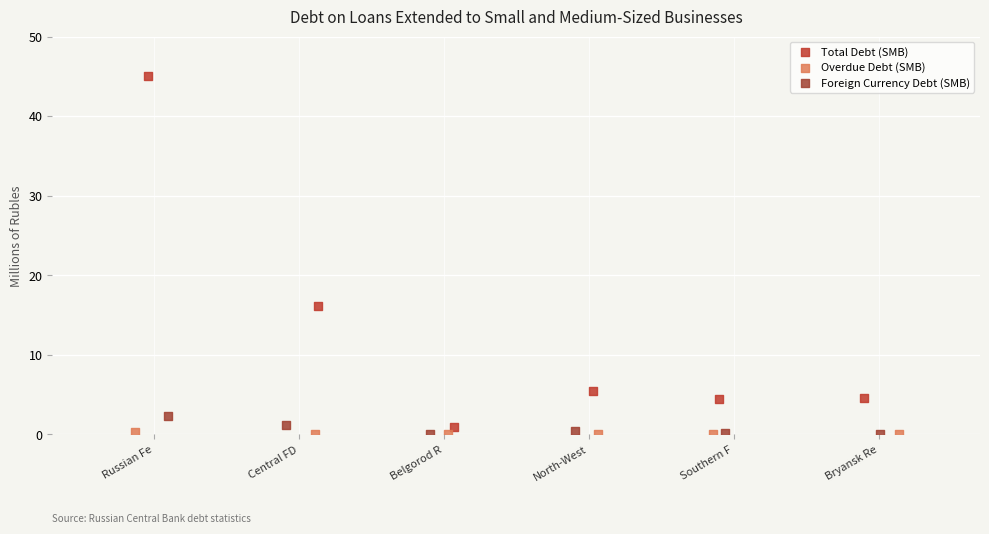

Which series contains the highest Y value?

Total Debt (SMB)